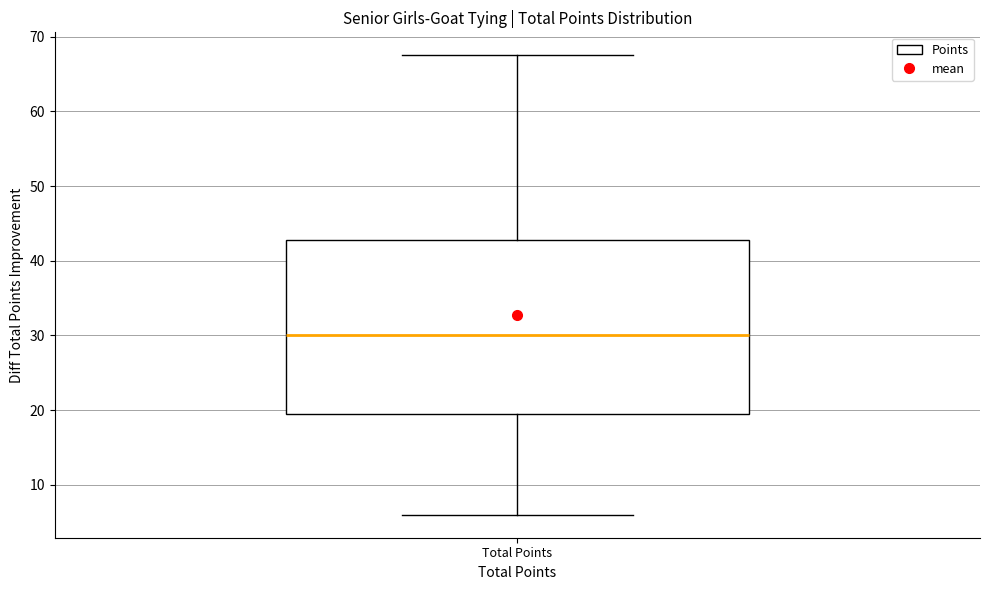

Transcribe this box plot: give where the median line is, the range the box spans, and where the two whiskers end, as read against the y-axis. The values are not printed on the chart, so give them approximately, as read against the axis.

median 30, box 20 to 43, whiskers 6 to 68